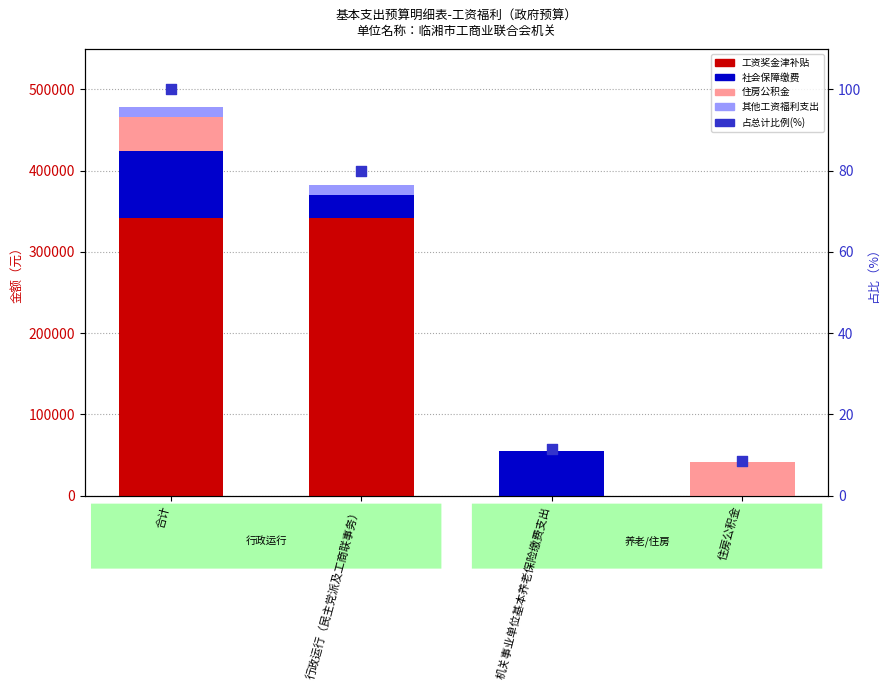

Is the value of 其他工资福利支出 at 机关事业单位基本养老保险缴费支出 greater than the value of 占总计比例(%) at 合计?

No